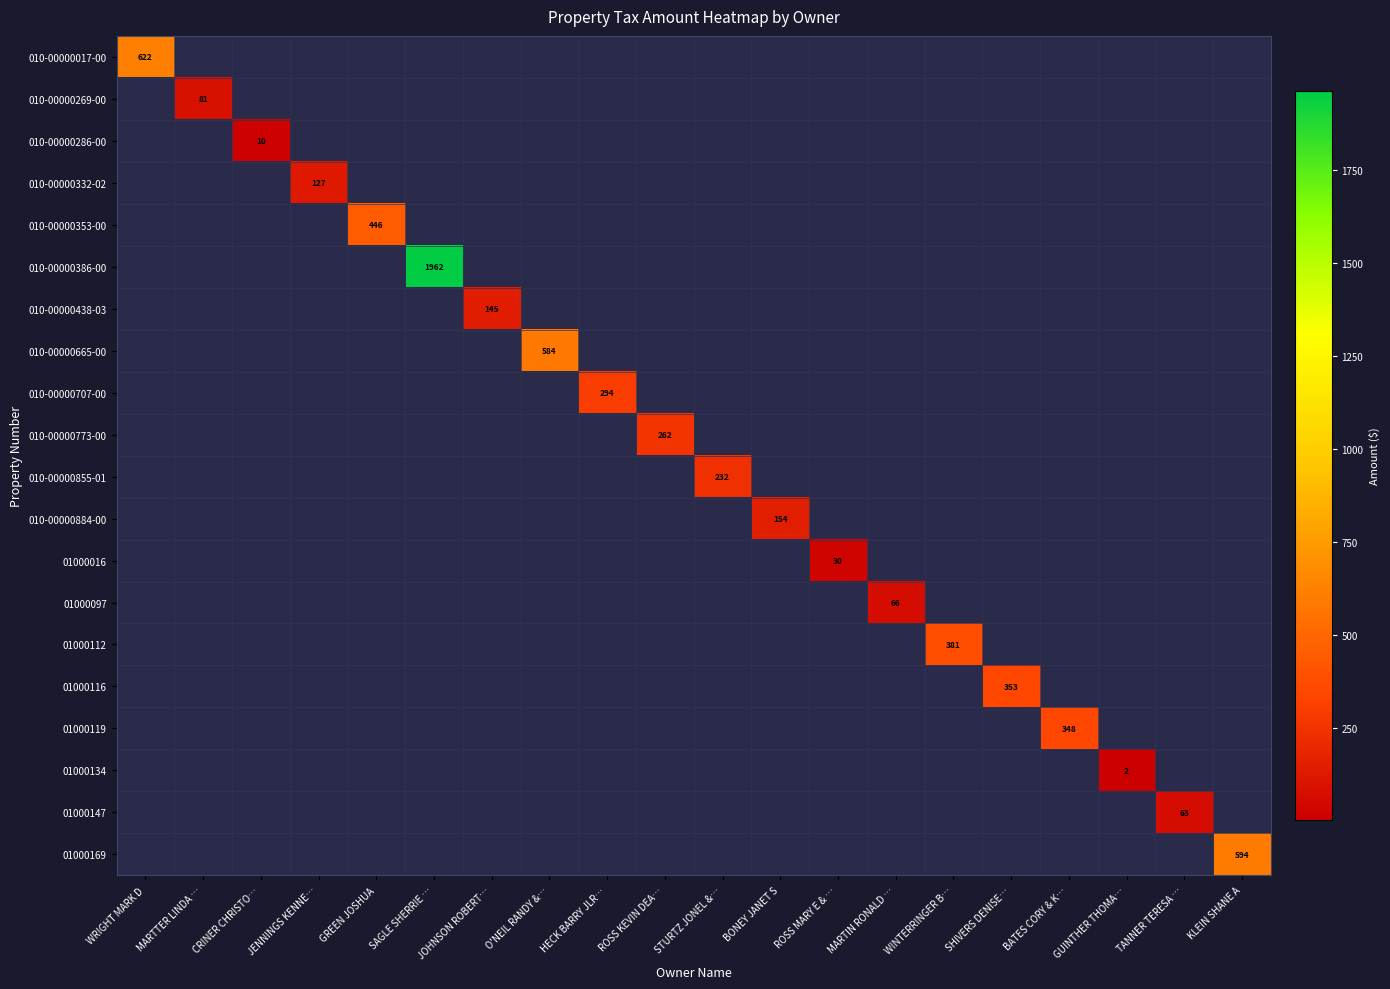

The value of 01000097 at JOHNSON ROBERT… is 37.6. True or false?

False